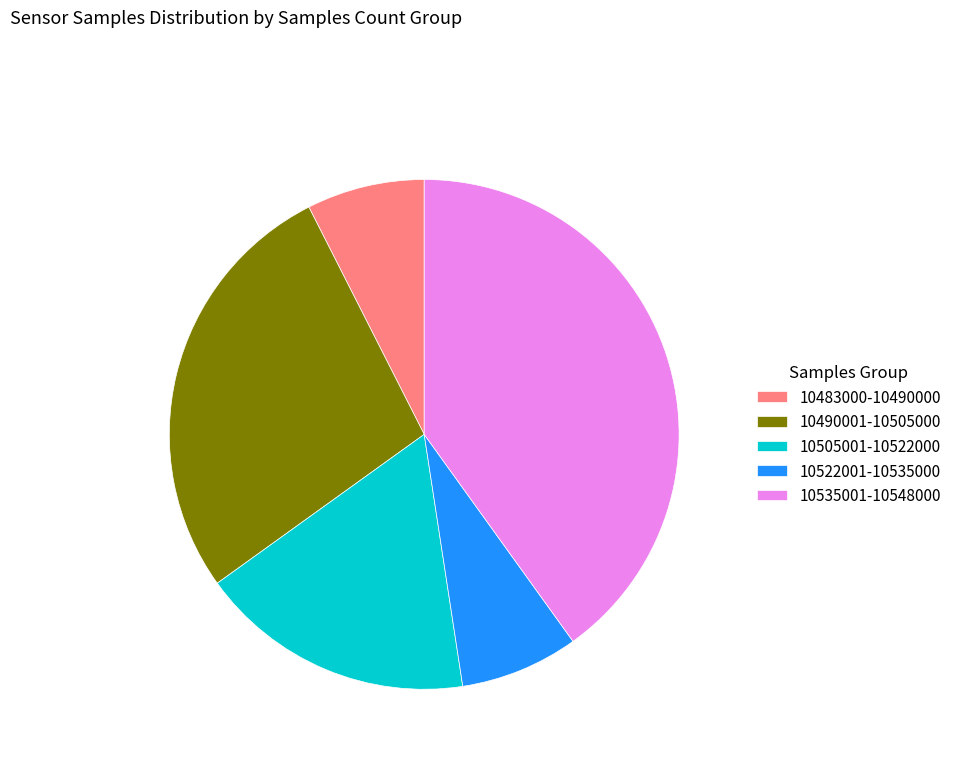

Is it true that 10483000-10490000 is 7% of the pie?

True